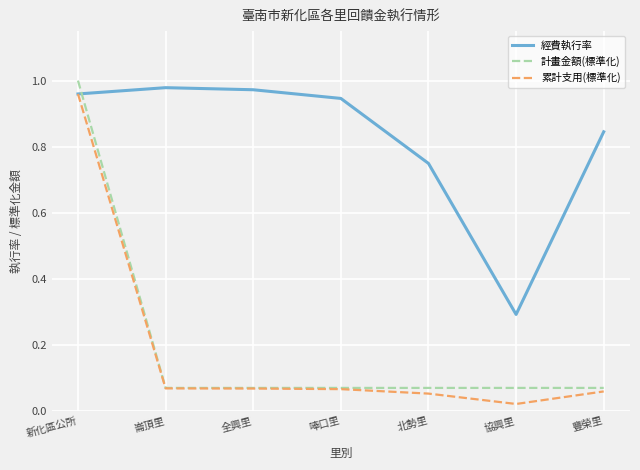

Is it true that 累計支用(標準化) equals 1.0 at 新化區公所?

True